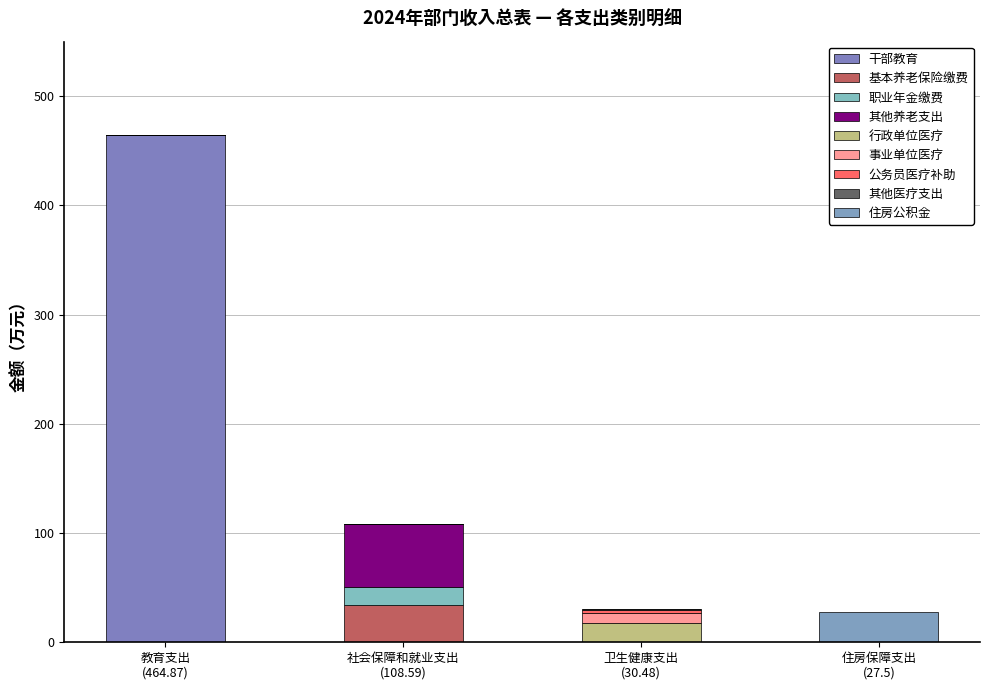

How many series are shown in this chart?

9